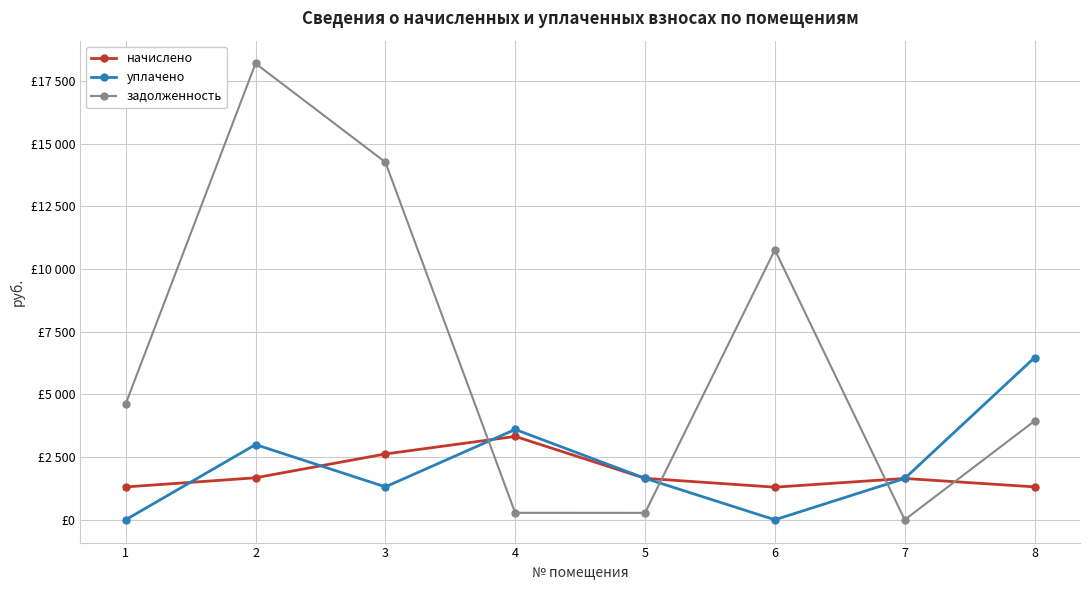

Does the chart display data point markers on the line(s)?

Yes